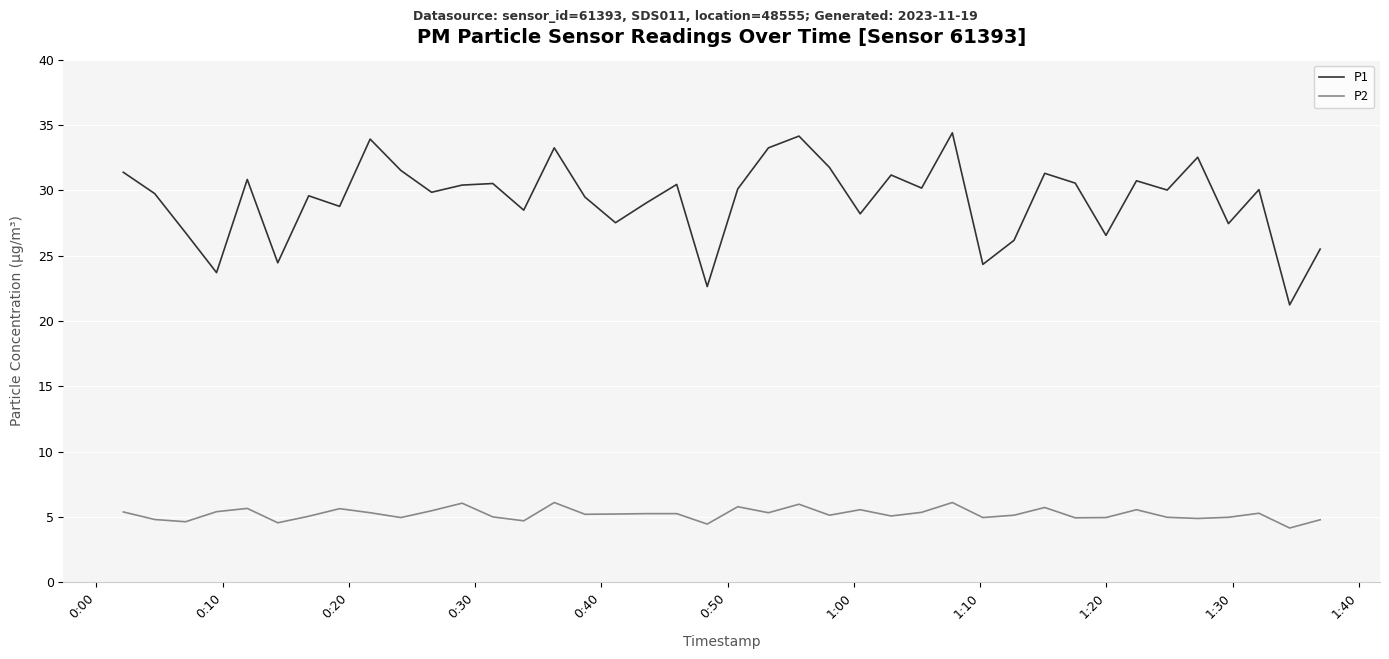

True or false: P2 and P1 intersect in this chart.

False